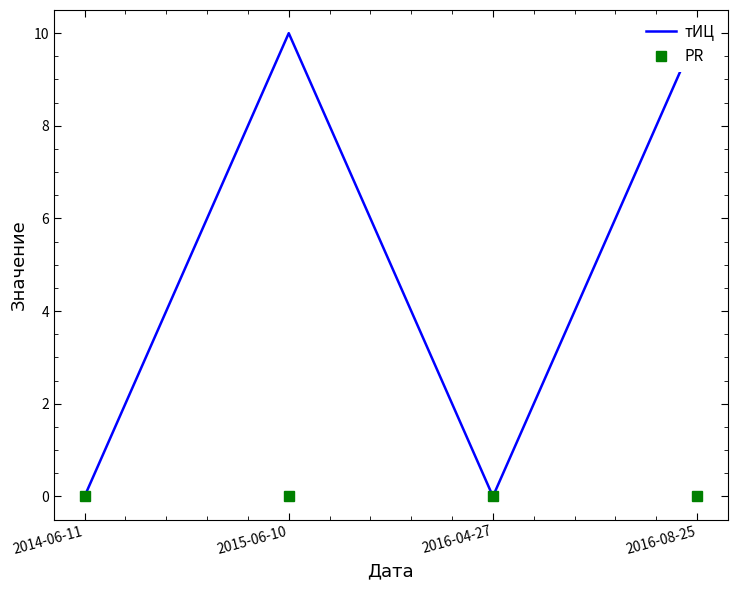

List the series in order of their overall mean, highest first.

тИЦ, PR